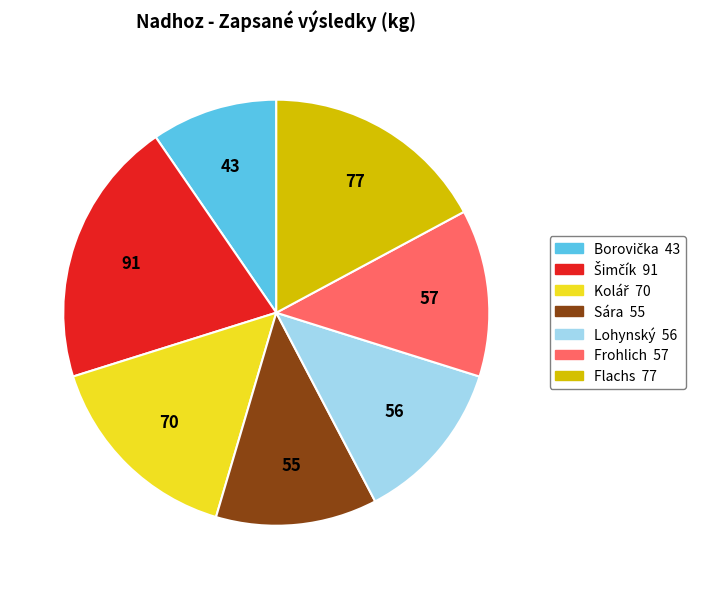

Is there a majority slice in this chart?

No